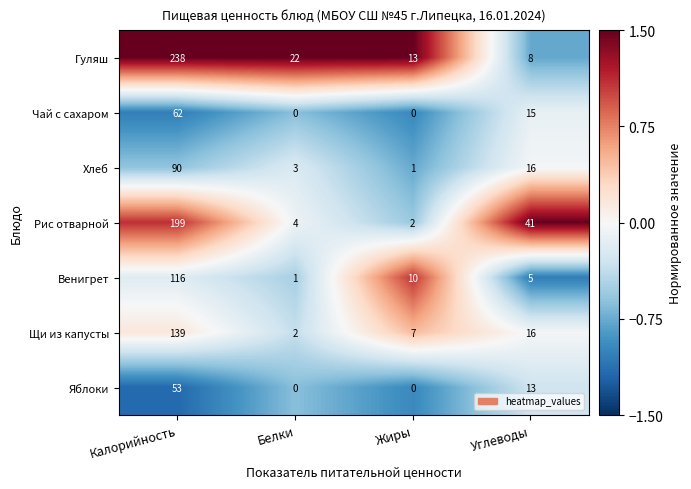

Is it true that Венигрет equals 10 at Жиры?

True